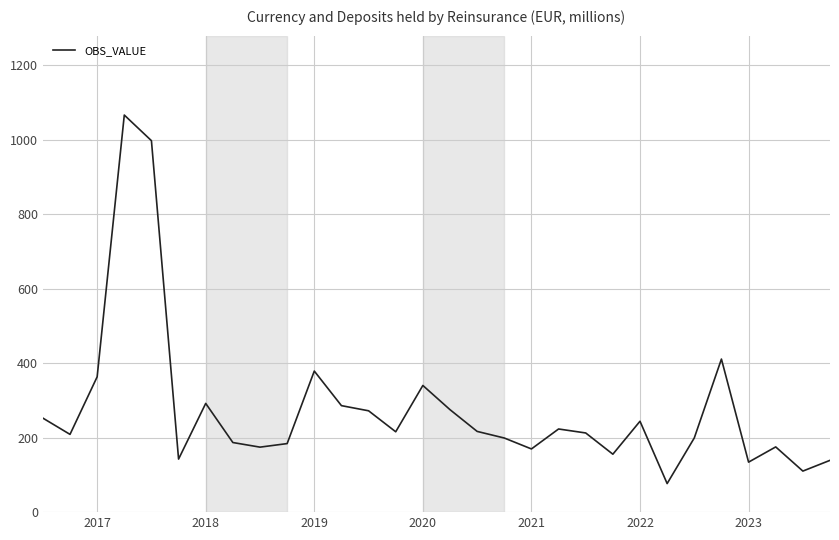

What is the smallest value displayed?

76.7